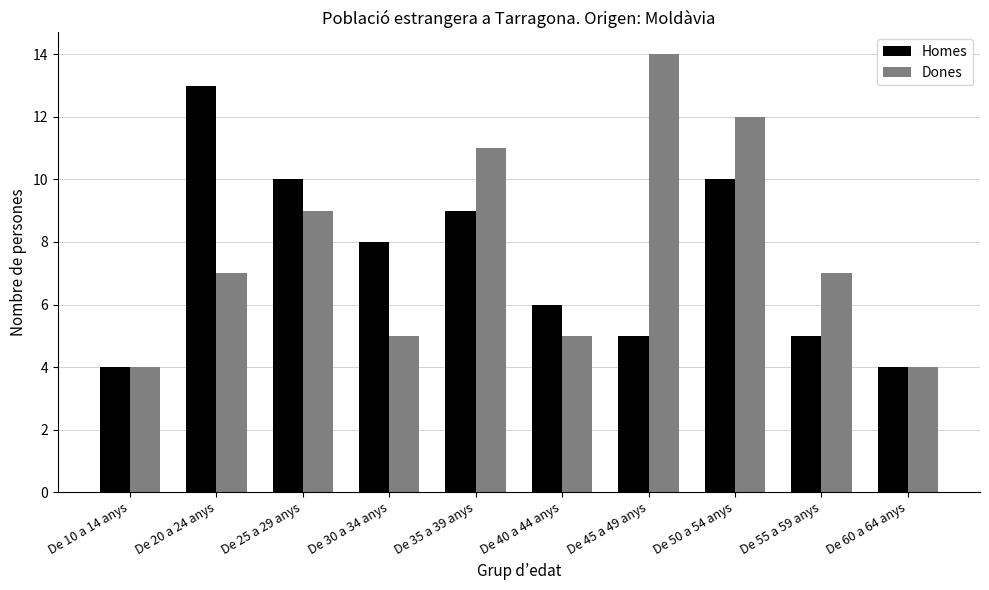

Rank the series by their maximum value, from lowest to highest.

Homes, Dones